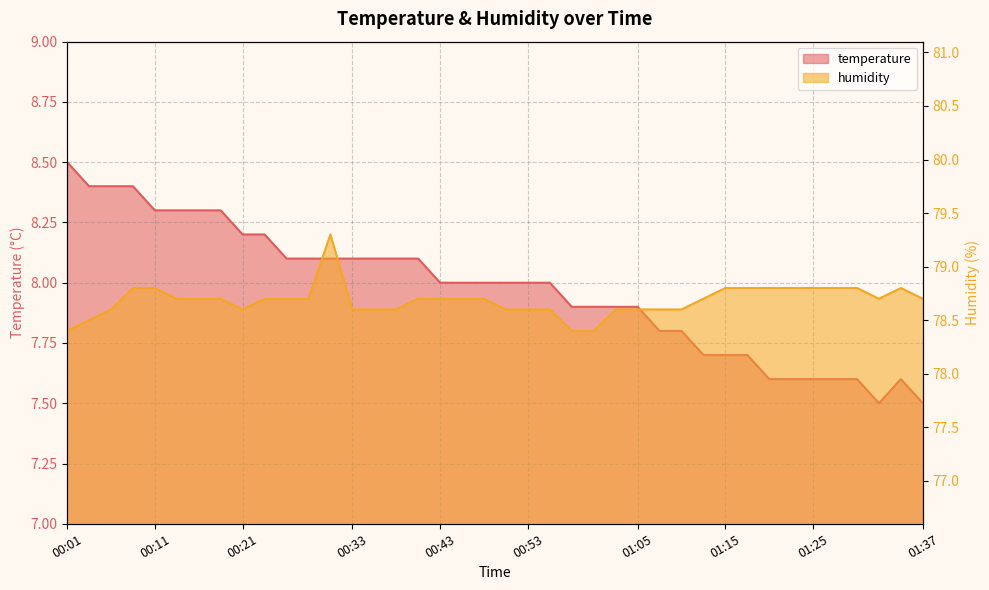

How many interior local valleys does the humidity series have?

2